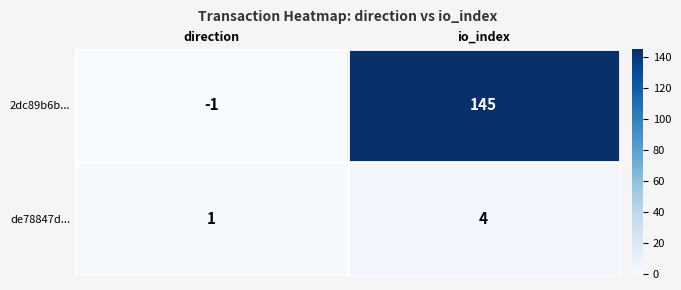

The value of 2dc89b6b... at io_index is 56. True or false?

False